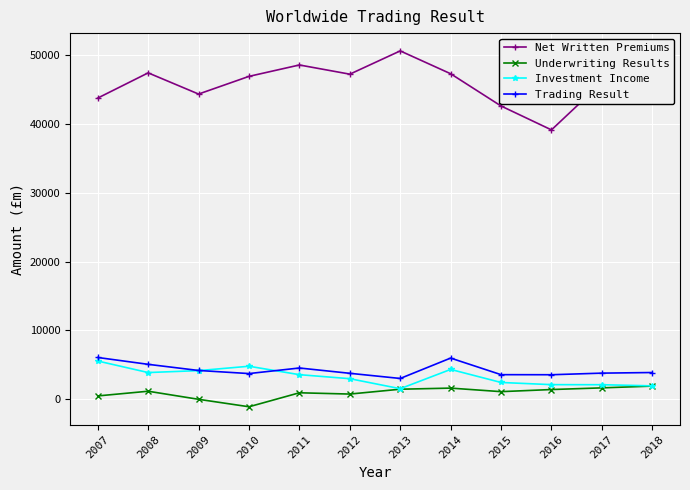

Count the number of data series in this chart.

4